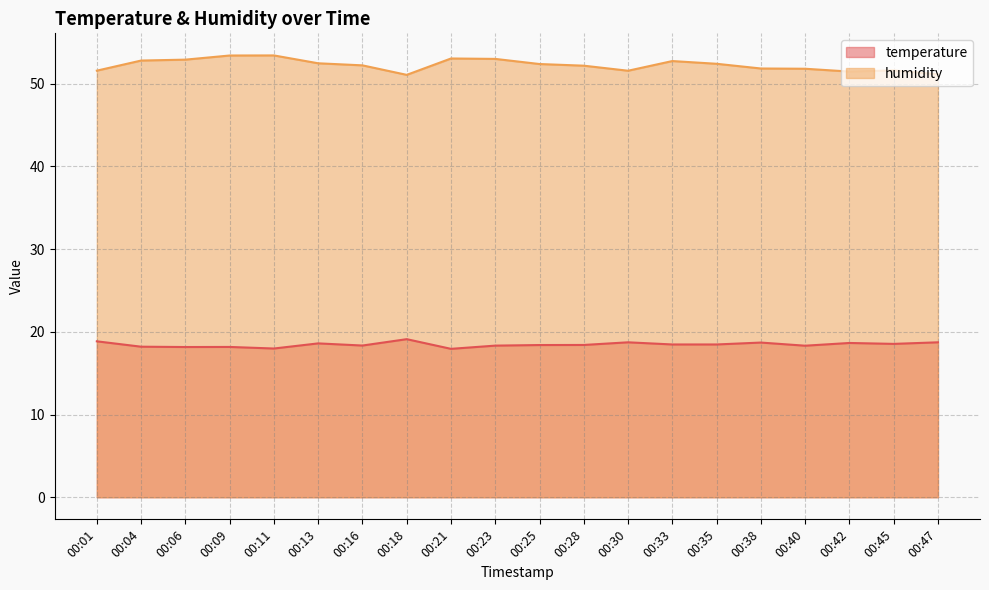

At which category is the sum across all series the highest?

00:09